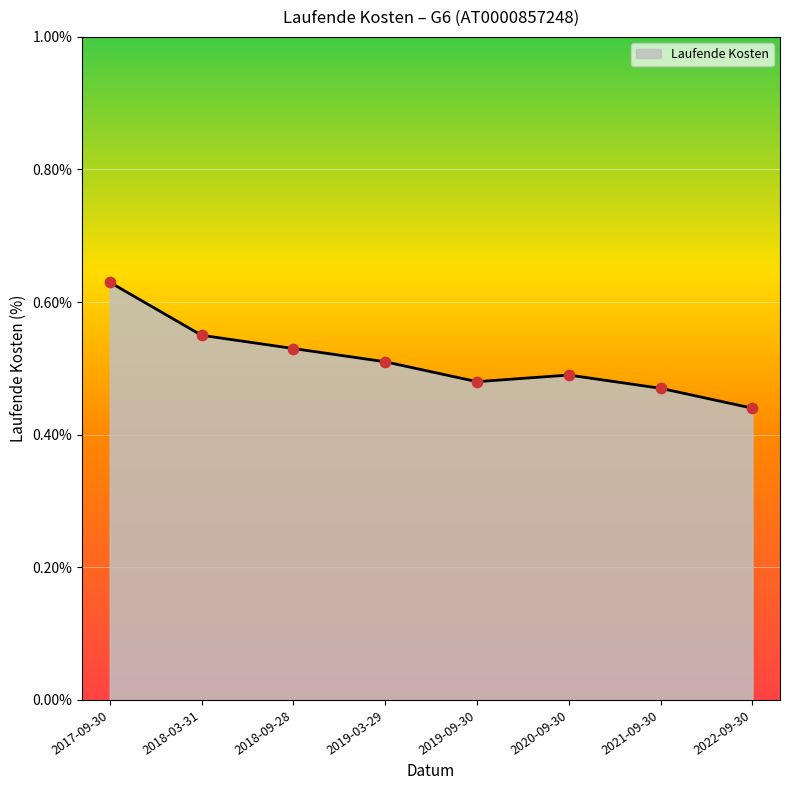

Between 2017-09-30 and 2018-09-28, which is larger?

2017-09-30